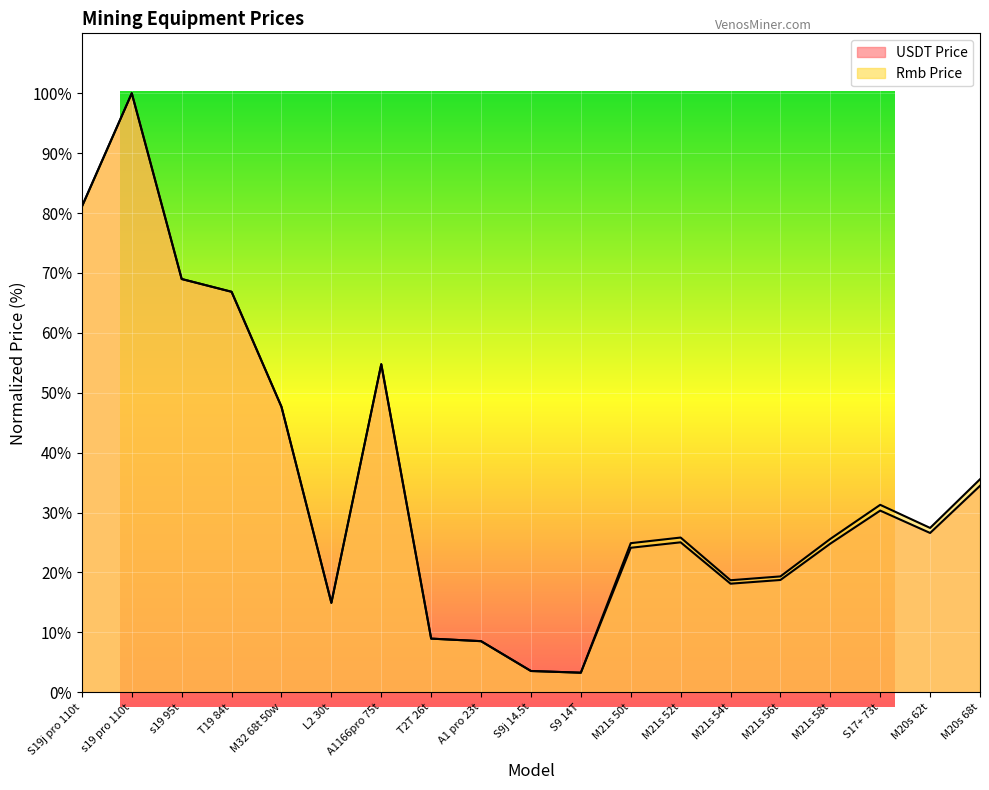

At how many categories does at least one series exceed 5?

17